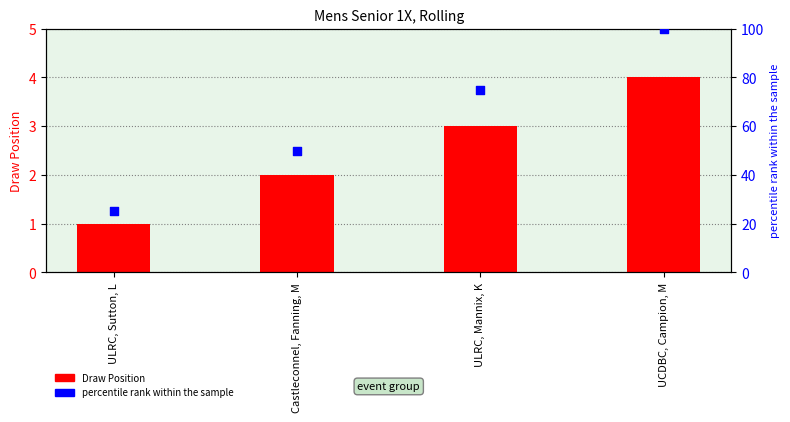

What are all the series names shown in the legend?

Draw Position, percentile rank within the sample